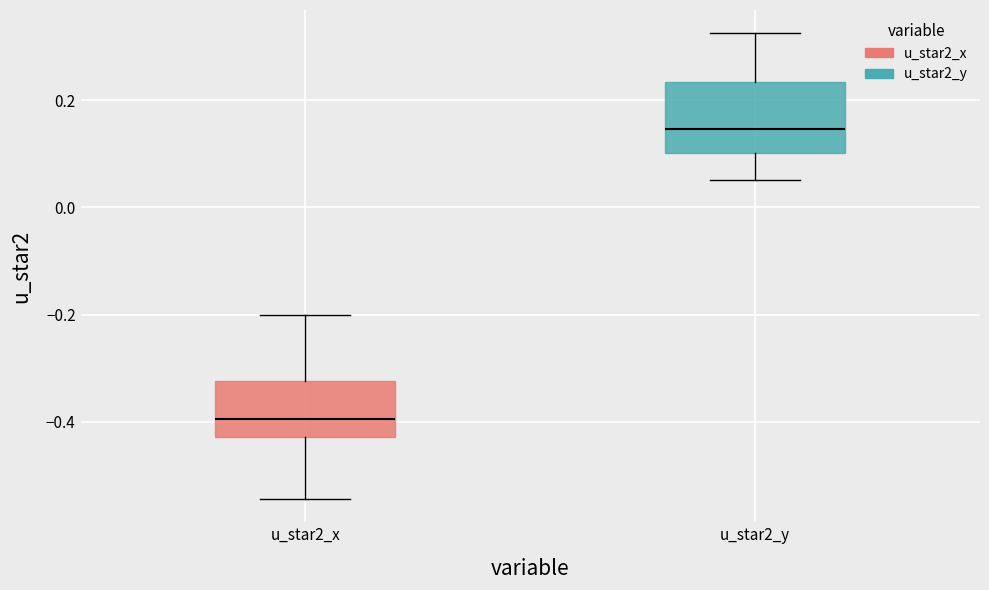

Reading left to right, read every box against the y-axis: the position of its median line, the range the box covers, and the ends of its whiskers. The values are not printed on the chart, so give them approximately, as read against the axis.

u_star2_x: median -0.40, box -0.42 to -0.32, whiskers -0.54 to -0.20
u_star2_y: median 0.14, box 0.10 to 0.24, whiskers 0.06 to 0.32